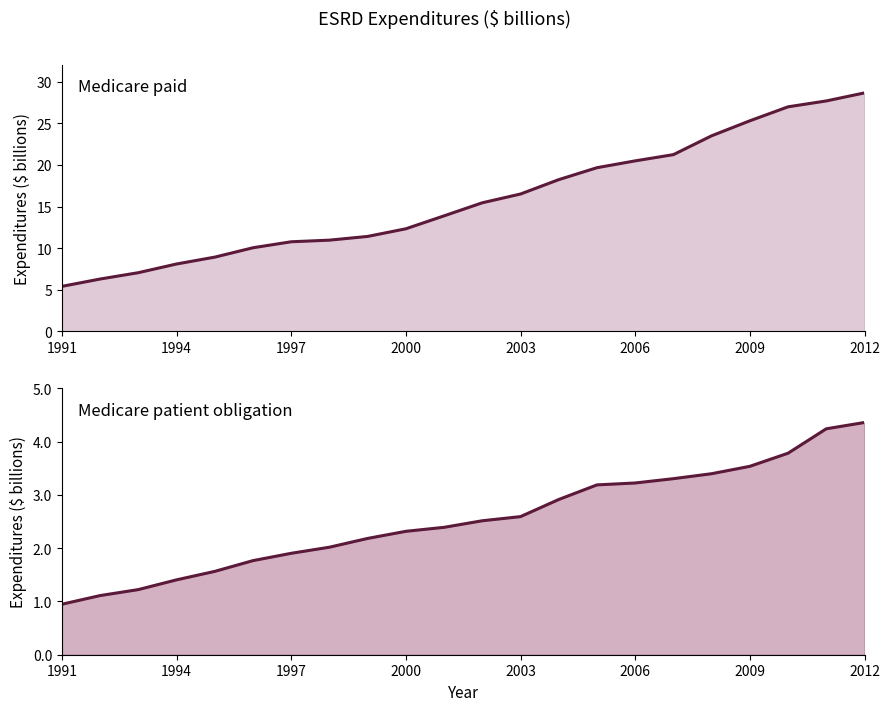

What is the average value of the Medicare paid (line) series?

15.9